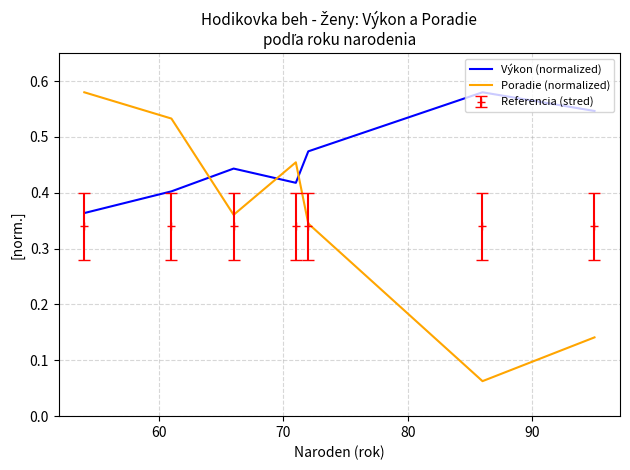

Which series has the widest spread of values?

Poradie (normalized)